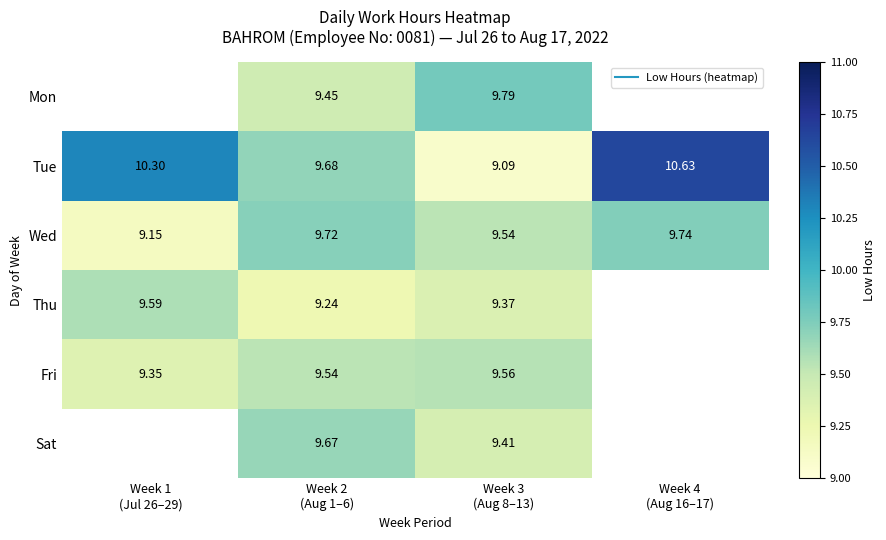

What is the total value across all series at Week 2
(Aug 1–6)?

57.3